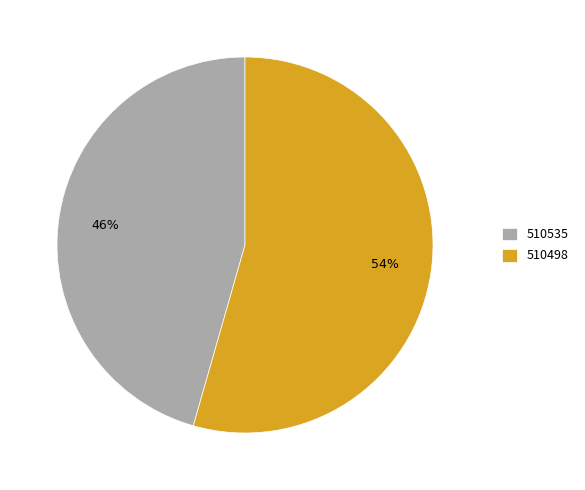

Which has a higher value, 510535 or 510498?

510498